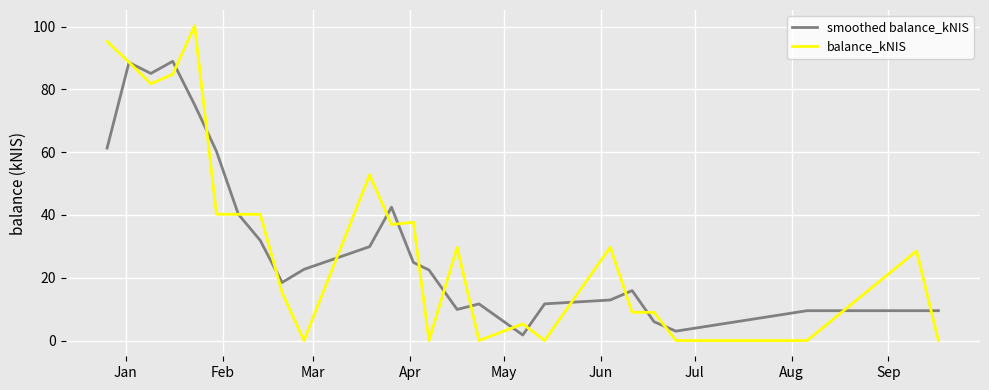

True or false: smoothed balance_kNIS has more than 0 interior local peaks.

True